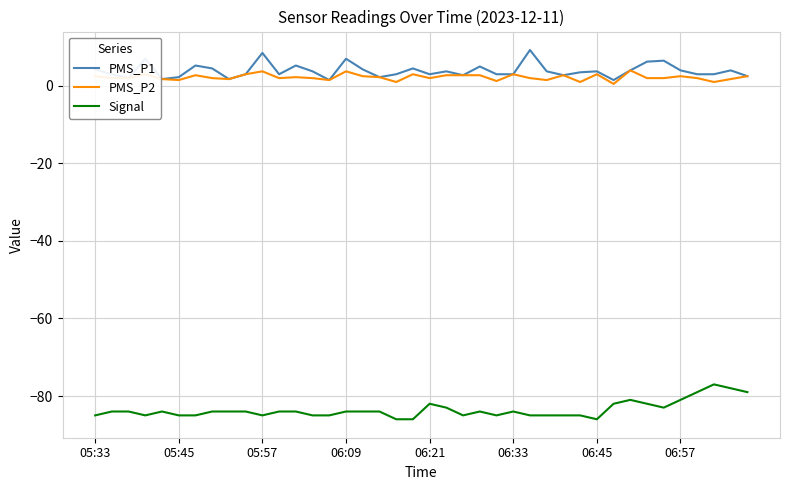

True or false: PMS_P1 and Signal cross at least once.

False